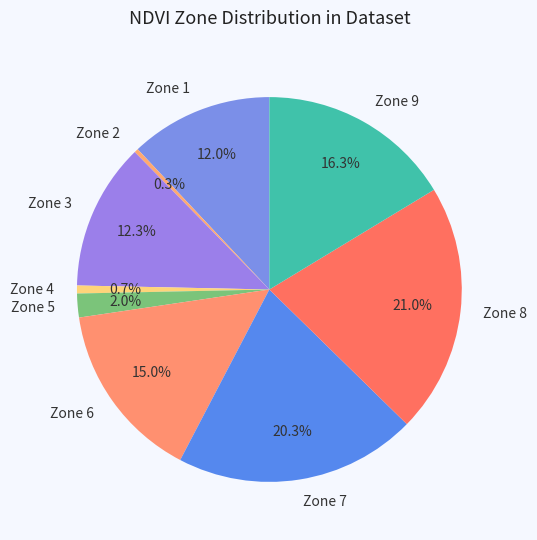

How many slices are in this pie chart?

9